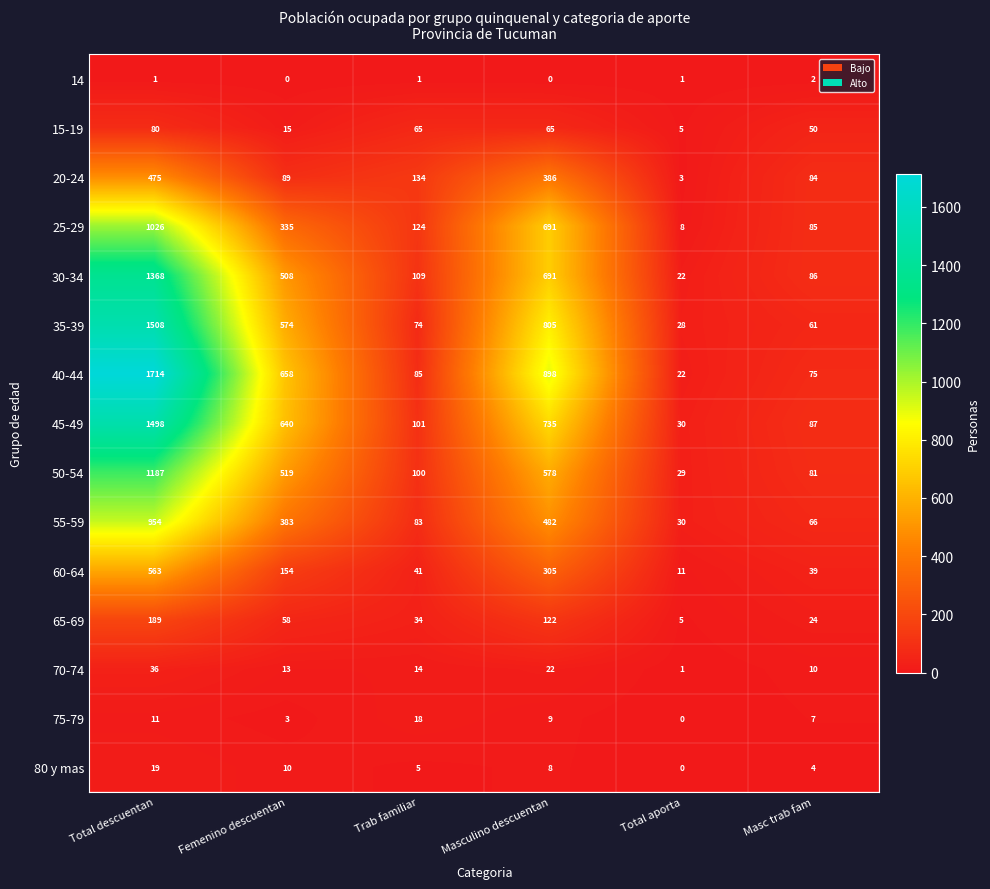

What is the total value across all series at Femenino descuentan?

3959